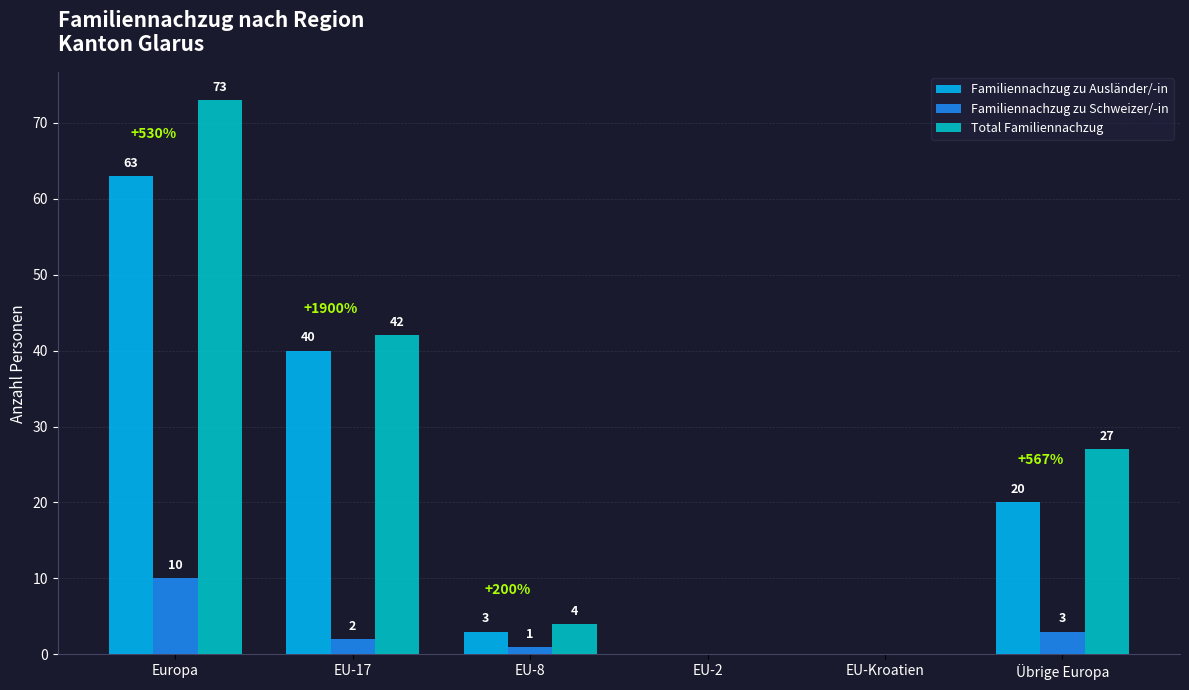

Are the bars grouped side by side (vs. stacked)?

Yes